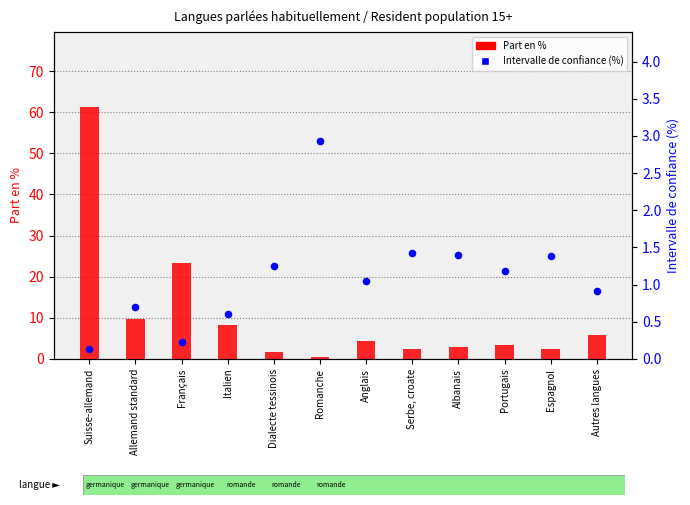

Which series has the largest total across all categories?

Part en %